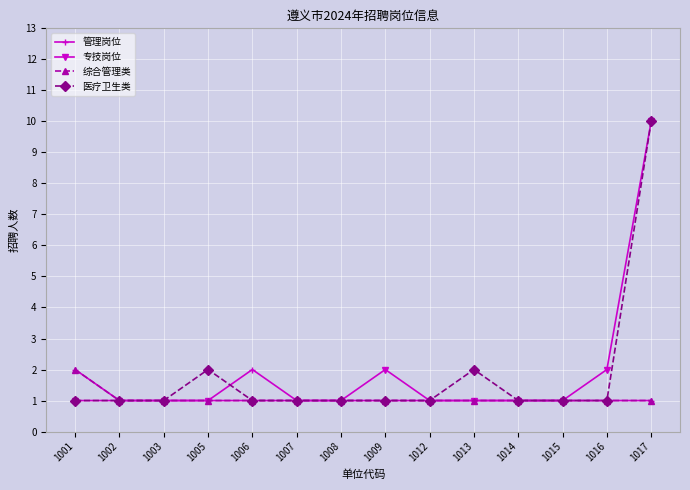

True or false: 医疗卫生类 has more than 0 interior local peaks.

True